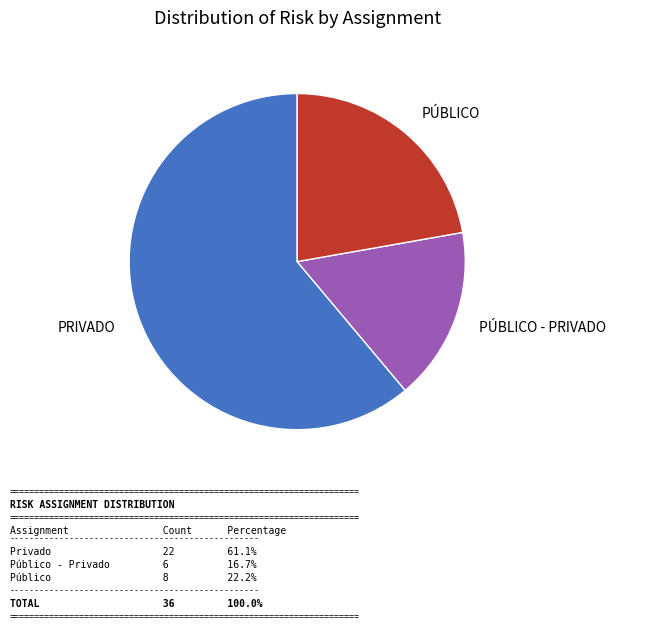

Is there any slice that represents more than half of the pie?

Yes